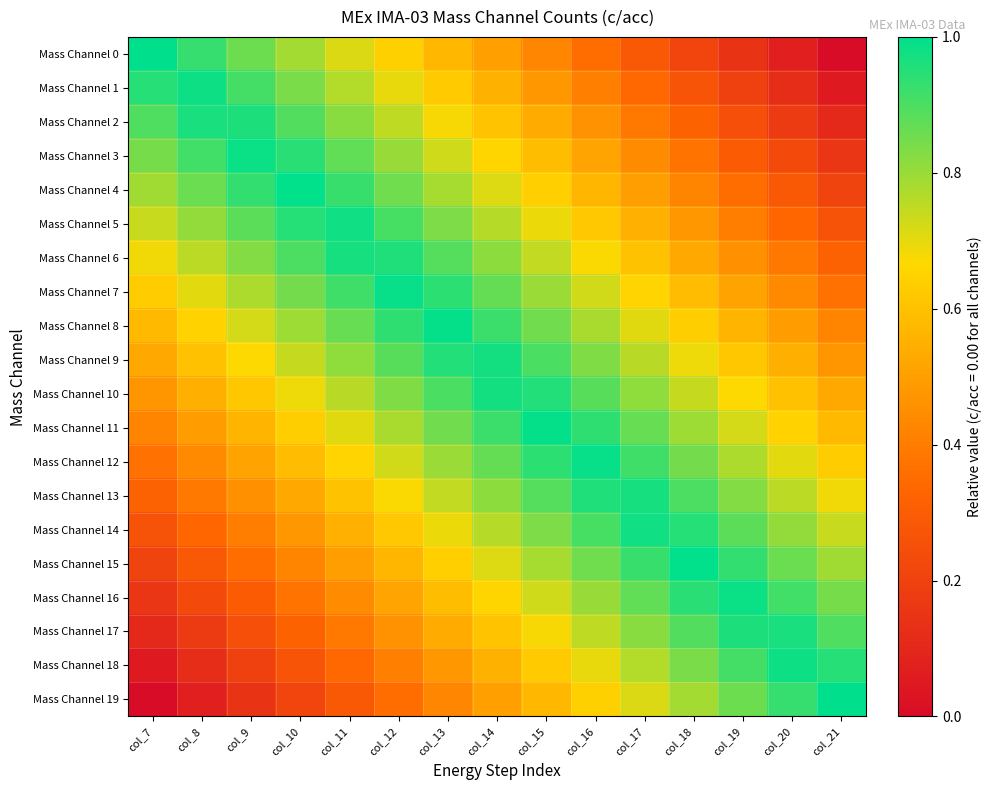

Reading left to right, list all the values displayed in this chart.

Mass Channel 0: col_7=1.0	col_8=0.9	col_9=0.9	col_10=0.8	col_11=0.7	col_12=0.6	col_13=0.6	col_14=0.5	col_15=0.4	col_16=0.4	col_17=0.3	col_18=0.2	col_19=0.1	col_20=0.1	col_21=0.0
Mass Channel 1: col_7=0.9	col_8=1.0	col_9=0.9	col_10=0.8	col_11=0.8	col_12=0.7	col_13=0.6	col_14=0.6	col_15=0.5	col_16=0.4	col_17=0.3	col_18=0.3	col_19=0.2	col_20=0.1	col_21=0.1
Mass Channel 2: col_7=0.9	col_8=1.0	col_9=1.0	col_10=0.9	col_11=0.8	col_12=0.7	col_13=0.7	col_14=0.6	col_15=0.5	col_16=0.5	col_17=0.4	col_18=0.3	col_19=0.2	col_20=0.2	col_21=0.1
Mass Channel 3: col_7=0.8	col_8=0.9	col_9=1.0	col_10=0.9	col_11=0.9	col_12=0.8	col_13=0.7	col_14=0.7	col_15=0.6	col_16=0.5	col_17=0.4	col_18=0.4	col_19=0.3	col_20=0.2	col_21=0.2
Mass Channel 4: col_7=0.8	col_8=0.9	col_9=0.9	col_10=1.0	col_11=0.9	col_12=0.9	col_13=0.8	col_14=0.7	col_15=0.6	col_16=0.6	col_17=0.5	col_18=0.4	col_19=0.4	col_20=0.3	col_21=0.2
Mass Channel 5: col_7=0.7	col_8=0.8	col_9=0.9	col_10=1.0	col_11=1.0	col_12=0.9	col_13=0.8	col_14=0.8	col_15=0.7	col_16=0.6	col_17=0.5	col_18=0.5	col_19=0.4	col_20=0.3	col_21=0.3
Mass Channel 6: col_7=0.7	col_8=0.8	col_9=0.8	col_10=0.9	col_11=1.0	col_12=1.0	col_13=0.9	col_14=0.8	col_15=0.7	col_16=0.7	col_17=0.6	col_18=0.5	col_19=0.5	col_20=0.4	col_21=0.3
Mass Channel 7: col_7=0.6	col_8=0.7	col_9=0.8	col_10=0.8	col_11=0.9	col_12=1.0	col_13=0.9	col_14=0.9	col_15=0.8	col_16=0.7	col_17=0.7	col_18=0.6	col_19=0.5	col_20=0.4	col_21=0.4
Mass Channel 8: col_7=0.6	col_8=0.7	col_9=0.7	col_10=0.8	col_11=0.9	col_12=0.9	col_13=1.0	col_14=0.9	col_15=0.8	col_16=0.8	col_17=0.7	col_18=0.6	col_19=0.6	col_20=0.5	col_21=0.4
Mass Channel 9: col_7=0.5	col_8=0.6	col_9=0.7	col_10=0.7	col_11=0.8	col_12=0.9	col_13=1.0	col_14=1.0	col_15=0.9	col_16=0.8	col_17=0.8	col_18=0.7	col_19=0.6	col_20=0.5	col_21=0.5
Mass Channel 10: col_7=0.5	col_8=0.5	col_9=0.6	col_10=0.7	col_11=0.8	col_12=0.8	col_13=0.9	col_14=1.0	col_15=1.0	col_16=0.9	col_17=0.8	col_18=0.7	col_19=0.7	col_20=0.6	col_21=0.5
Mass Channel 11: col_7=0.4	col_8=0.5	col_9=0.6	col_10=0.6	col_11=0.7	col_12=0.8	col_13=0.8	col_14=0.9	col_15=1.0	col_16=0.9	col_17=0.9	col_18=0.8	col_19=0.7	col_20=0.7	col_21=0.6
Mass Channel 12: col_7=0.4	col_8=0.4	col_9=0.5	col_10=0.6	col_11=0.7	col_12=0.7	col_13=0.8	col_14=0.9	col_15=0.9	col_16=1.0	col_17=0.9	col_18=0.8	col_19=0.8	col_20=0.7	col_21=0.6
Mass Channel 13: col_7=0.3	col_8=0.4	col_9=0.5	col_10=0.5	col_11=0.6	col_12=0.7	col_13=0.7	col_14=0.8	col_15=0.9	col_16=1.0	col_17=1.0	col_18=0.9	col_19=0.8	col_20=0.8	col_21=0.7
Mass Channel 14: col_7=0.3	col_8=0.3	col_9=0.4	col_10=0.5	col_11=0.5	col_12=0.6	col_13=0.7	col_14=0.8	col_15=0.8	col_16=0.9	col_17=1.0	col_18=1.0	col_19=0.9	col_20=0.8	col_21=0.7
Mass Channel 15: col_7=0.2	col_8=0.3	col_9=0.4	col_10=0.4	col_11=0.5	col_12=0.6	col_13=0.6	col_14=0.7	col_15=0.8	col_16=0.9	col_17=0.9	col_18=1.0	col_19=0.9	col_20=0.9	col_21=0.8
Mass Channel 16: col_7=0.2	col_8=0.2	col_9=0.3	col_10=0.4	col_11=0.4	col_12=0.5	col_13=0.6	col_14=0.7	col_15=0.7	col_16=0.8	col_17=0.9	col_18=0.9	col_19=1.0	col_20=0.9	col_21=0.8
Mass Channel 17: col_7=0.1	col_8=0.2	col_9=0.2	col_10=0.3	col_11=0.4	col_12=0.5	col_13=0.5	col_14=0.6	col_15=0.7	col_16=0.7	col_17=0.8	col_18=0.9	col_19=1.0	col_20=1.0	col_21=0.9
Mass Channel 18: col_7=0.1	col_8=0.1	col_9=0.2	col_10=0.3	col_11=0.3	col_12=0.4	col_13=0.5	col_14=0.6	col_15=0.6	col_16=0.7	col_17=0.8	col_18=0.8	col_19=0.9	col_20=1.0	col_21=0.9
Mass Channel 19: col_7=0.0	col_8=0.1	col_9=0.1	col_10=0.2	col_11=0.3	col_12=0.4	col_13=0.4	col_14=0.5	col_15=0.6	col_16=0.6	col_17=0.7	col_18=0.8	col_19=0.9	col_20=0.9	col_21=1.0